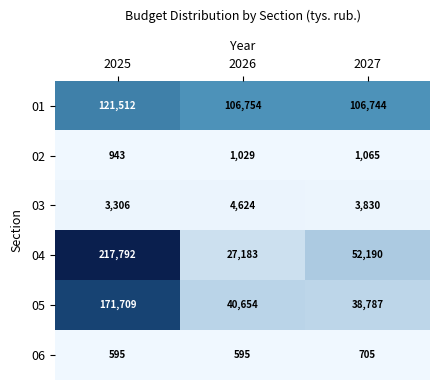

Which series has the largest range (max minus min)?

04